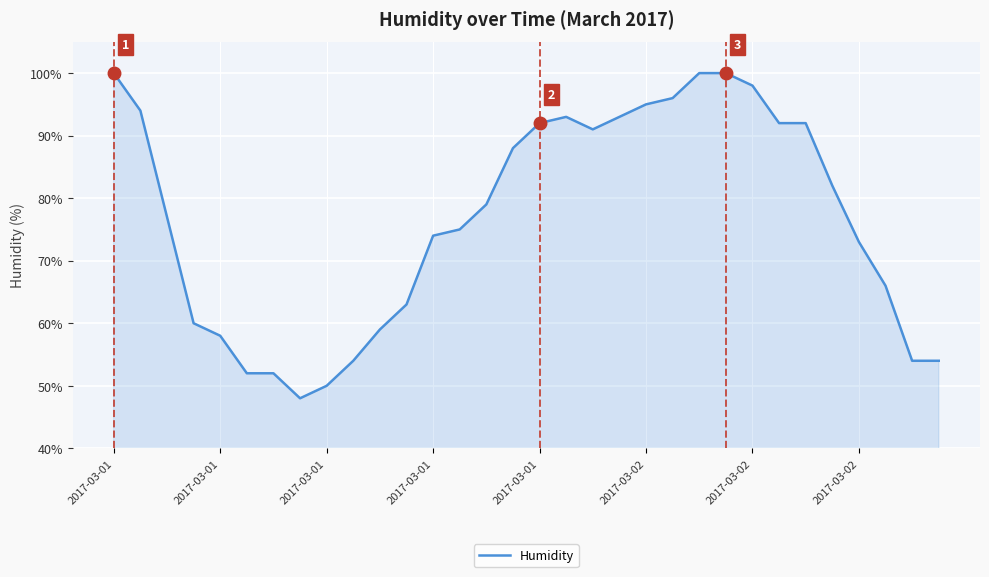

What is the greatest value displayed?

100